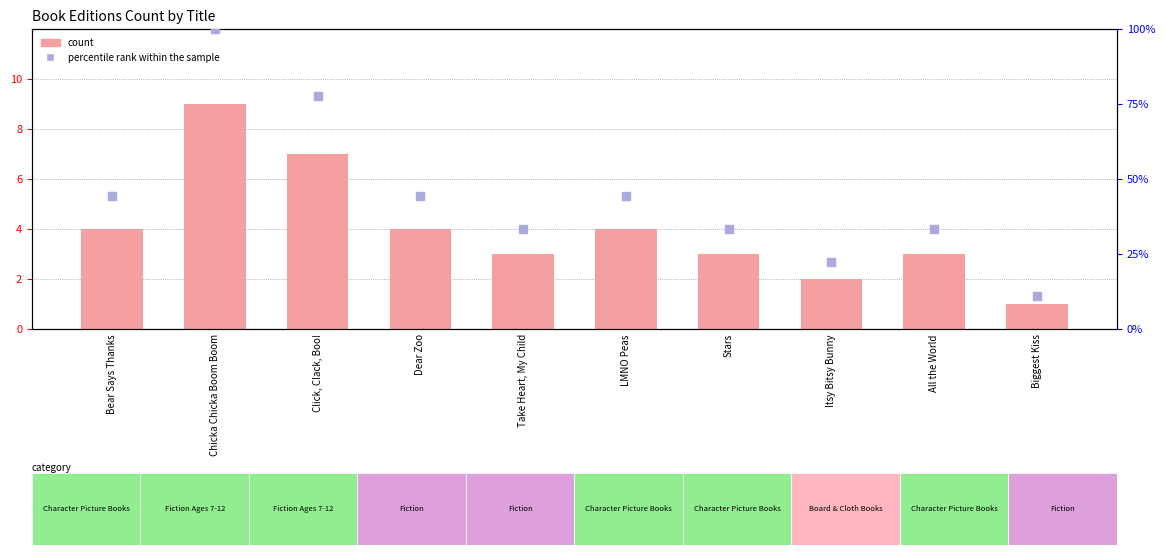

Which series reaches the minimum Y coordinate?

count